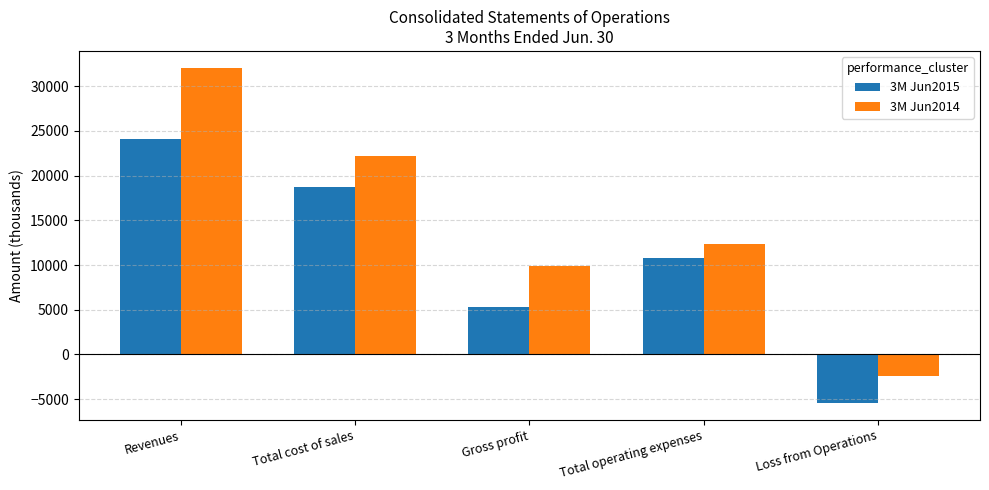

Rank the categories by 3M Jun2015 value from lowest to highest.

Loss from Operations, Gross profit, Total operating expenses, Total cost of sales, Revenues